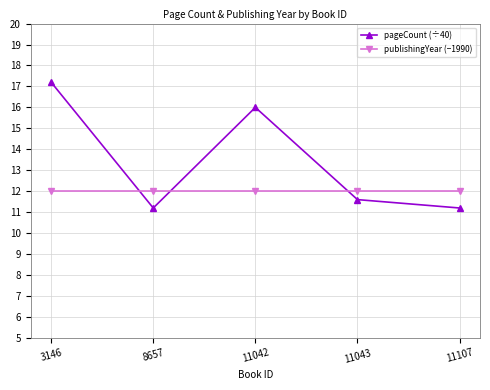

How many categories are shown in the chart?

5